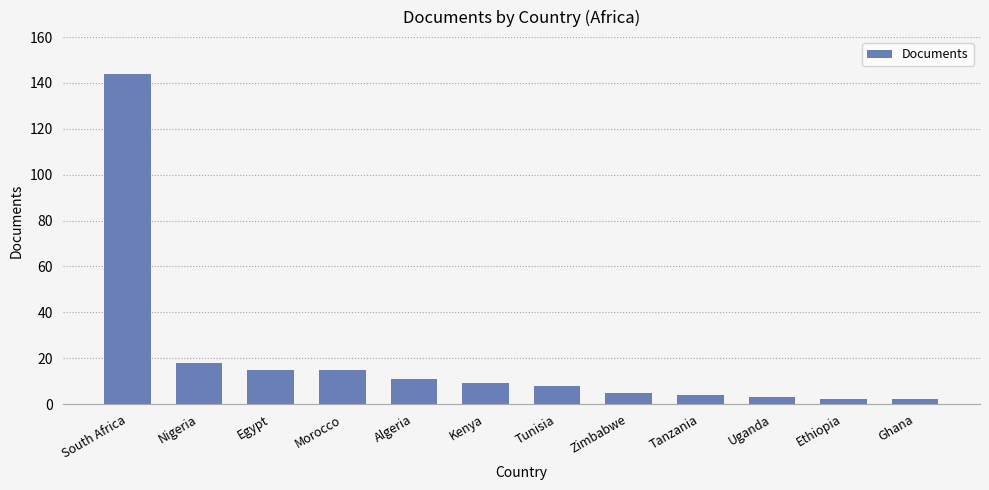

What is the sum of the values at Morocco and Kenya?

24